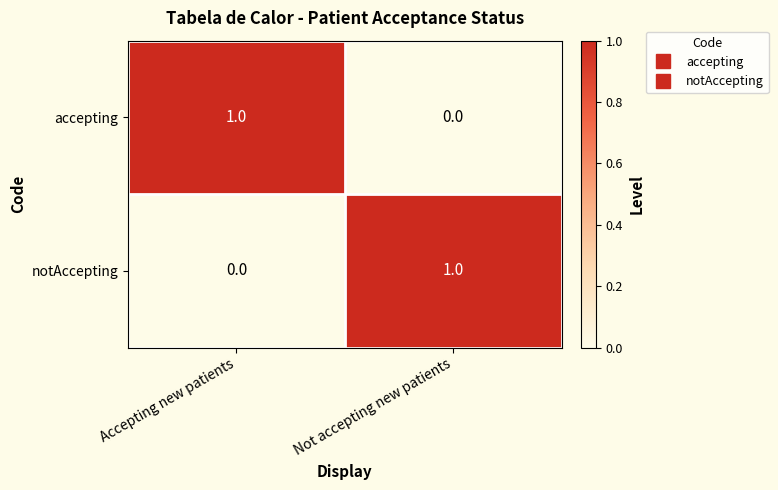

At which label is notAccepting closest to 0?

Accepting new patients